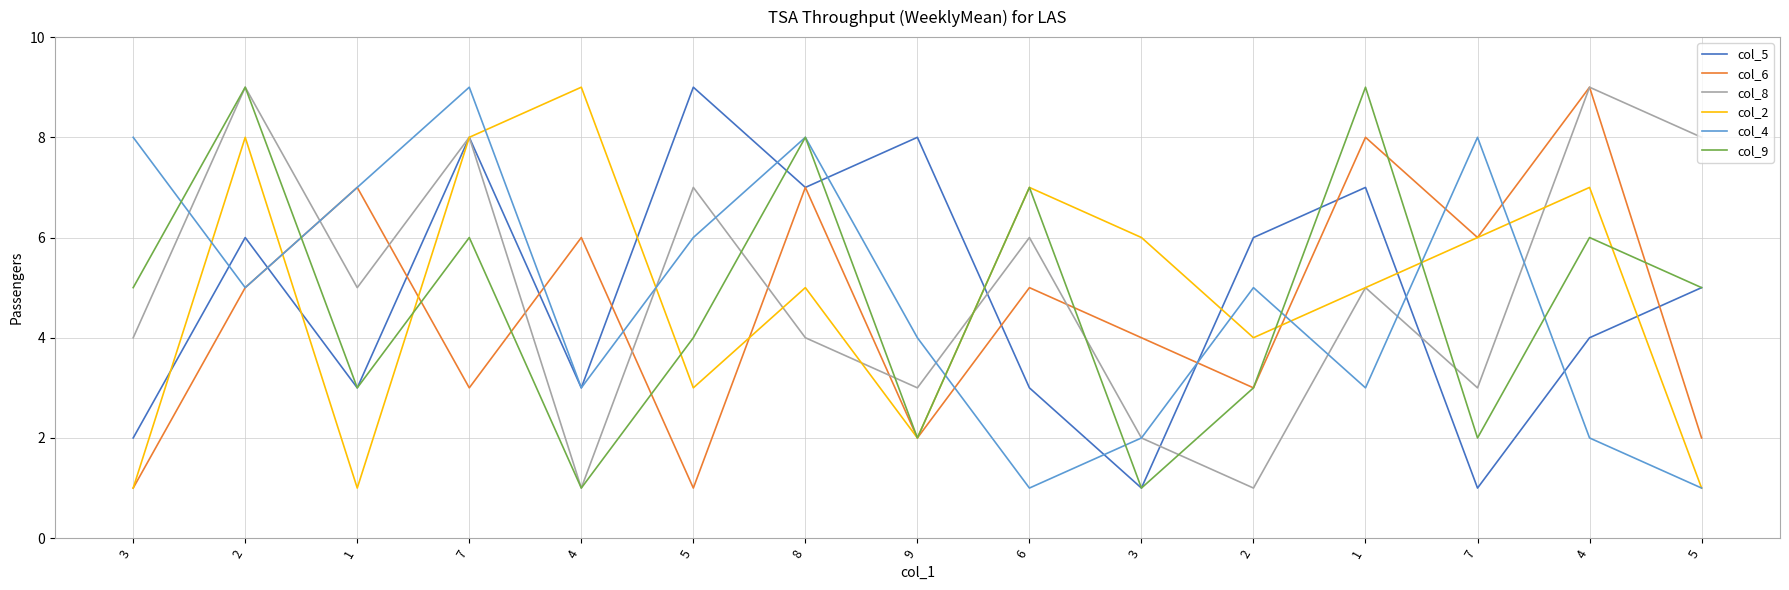

At which category is the sum across all series the highest?

2